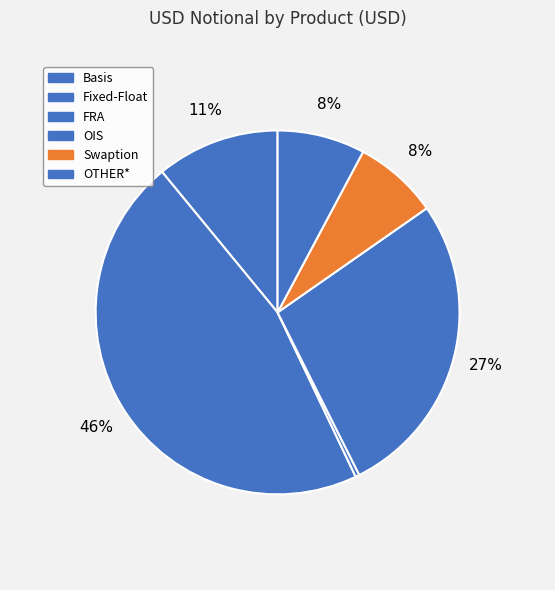

To the nearest percent, what is the combined percentage of Basis and Fixed-Float?

57%